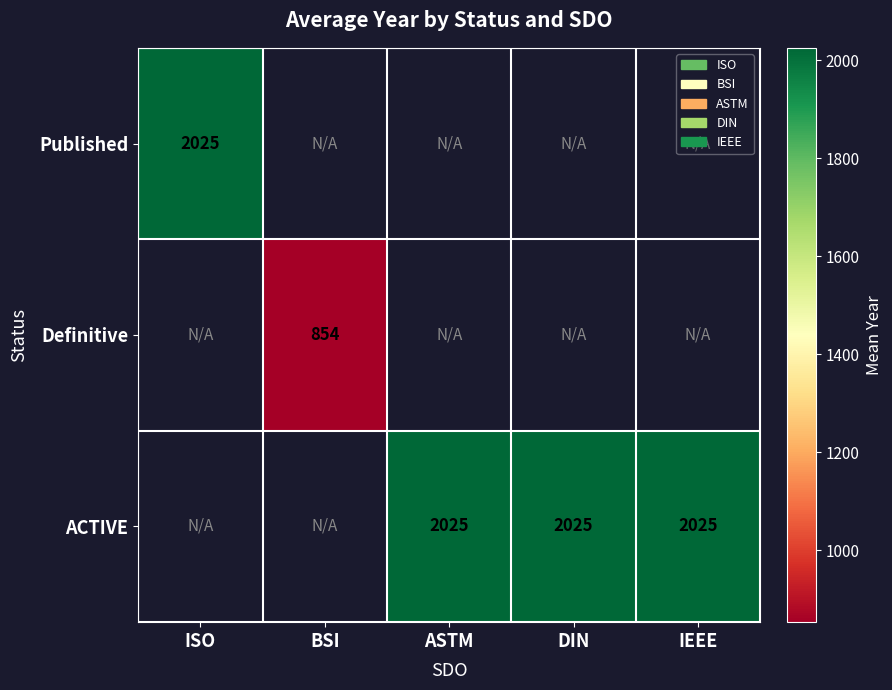

Which has a higher value, BSI or ISO?

ISO